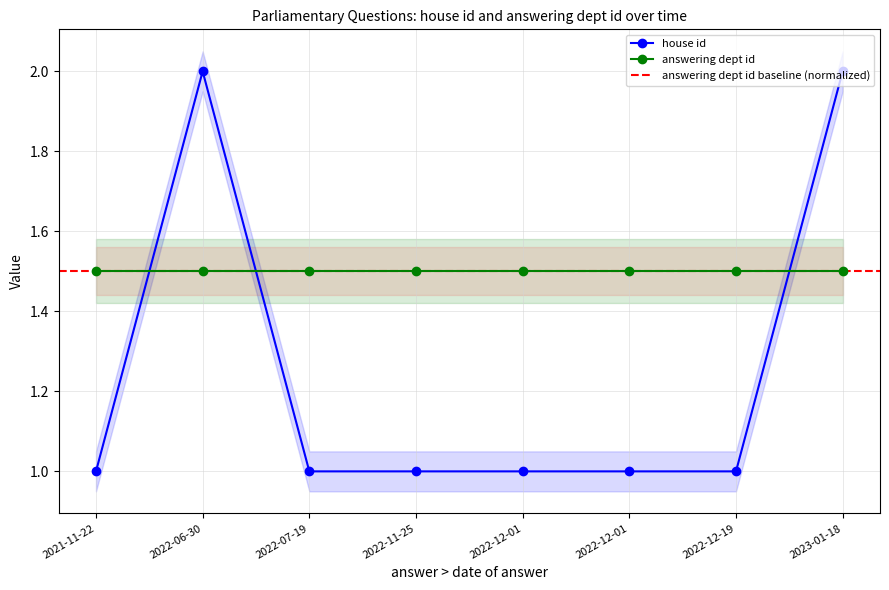

True or false: the data has more than 2 interior local peaks.

False